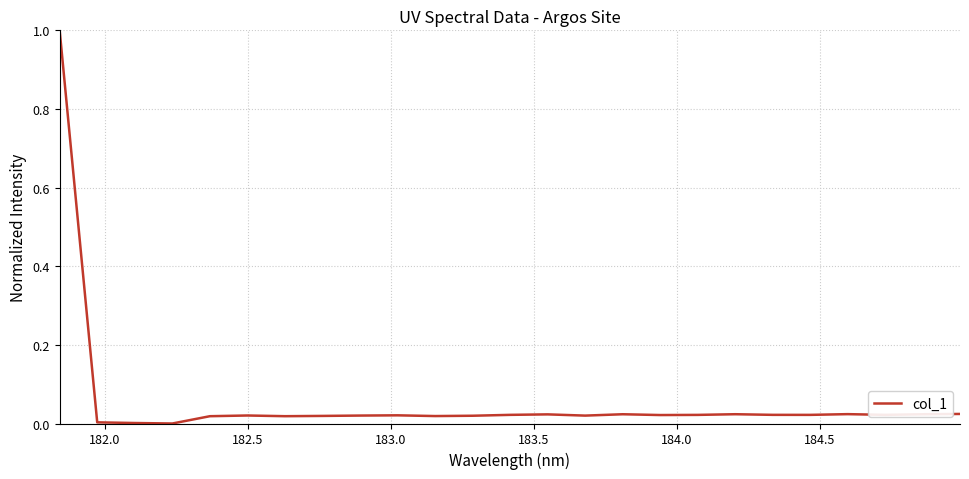

What is the difference between the maximum and minimum values?

1.0